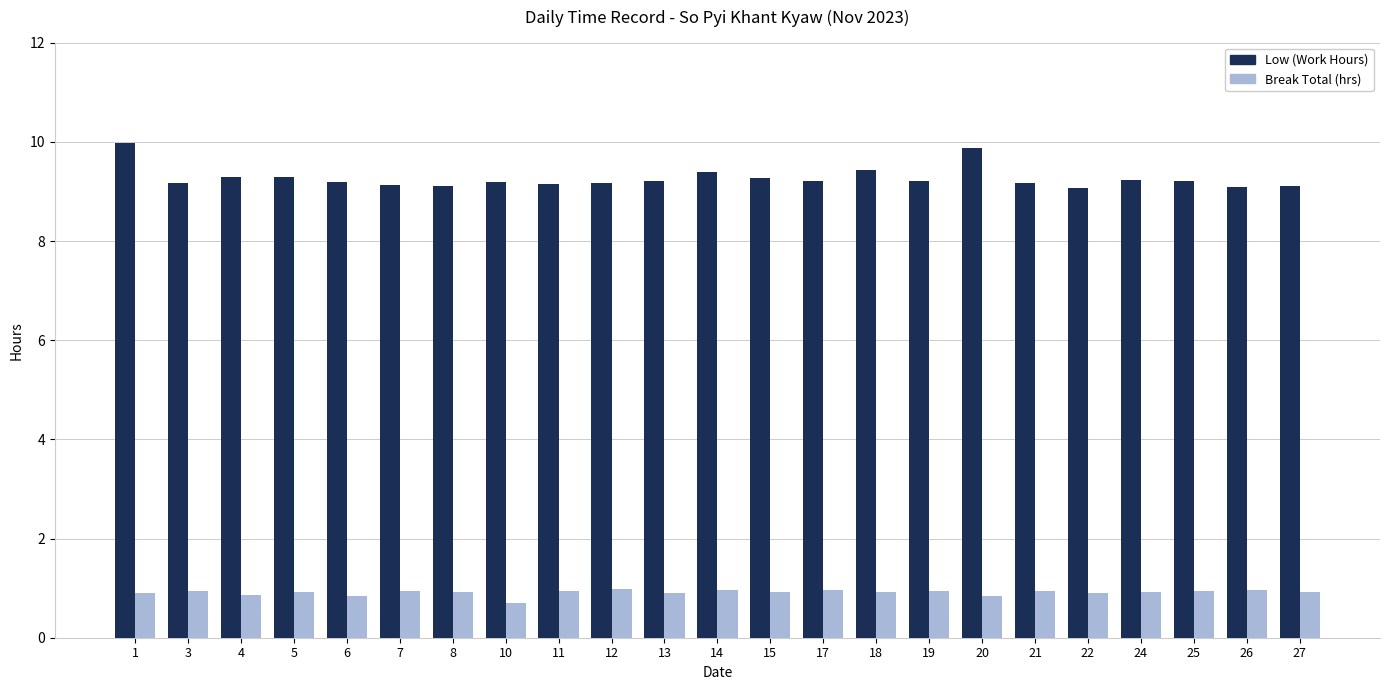

At how many categories does at least one series exceed 1?

23